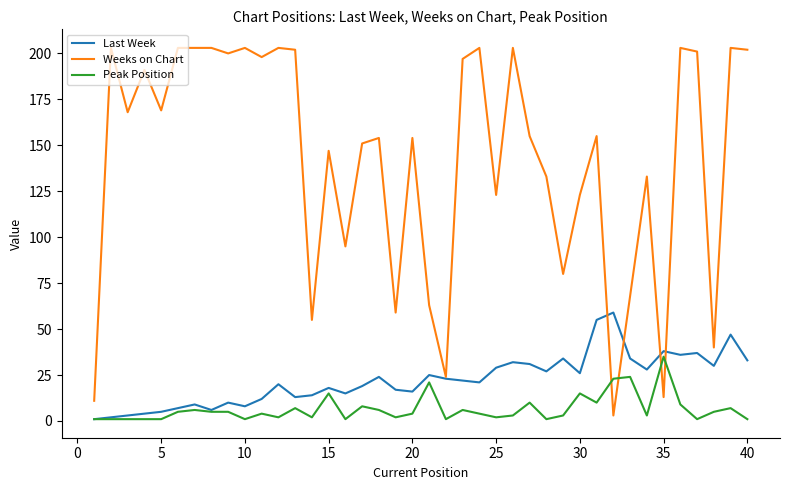

Which series has the largest total across all categories?

Weeks on Chart